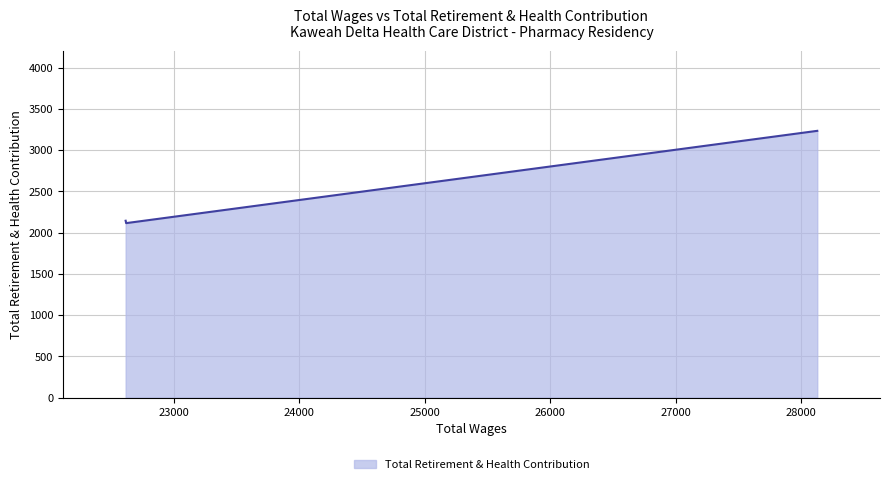

What is the minimum value shown in the chart?

2115